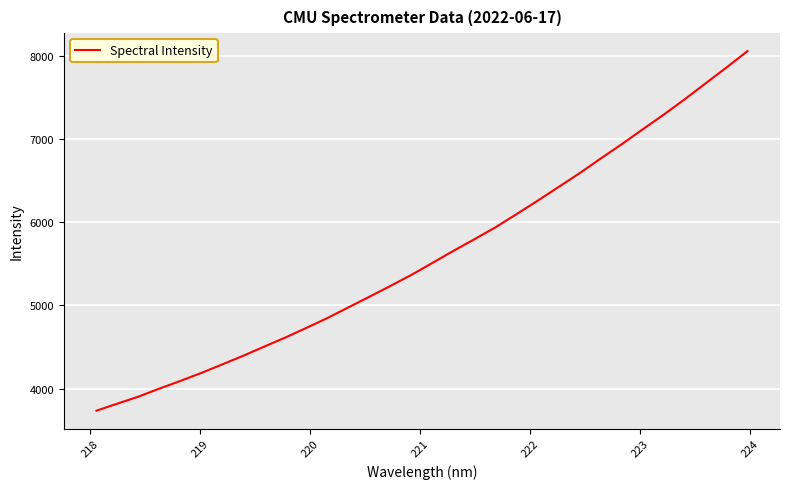

Reading right to left, list all the values displayed in this chart.

8059.0	7862.4	7670.8	7478.5	7293.7	7117.7	6938.4	6766.8	6591.0	6425.6	6260.0	6099.5	5941.6	5798.2	5658.8	5513.5	5370.2	5236.8	5106.9	4979.0	4850.5	4732.2	4616.1	4507.5	4397.2	4293.1	4189.8	4093.6	4000.8	3904.2	3820.1	3735.1